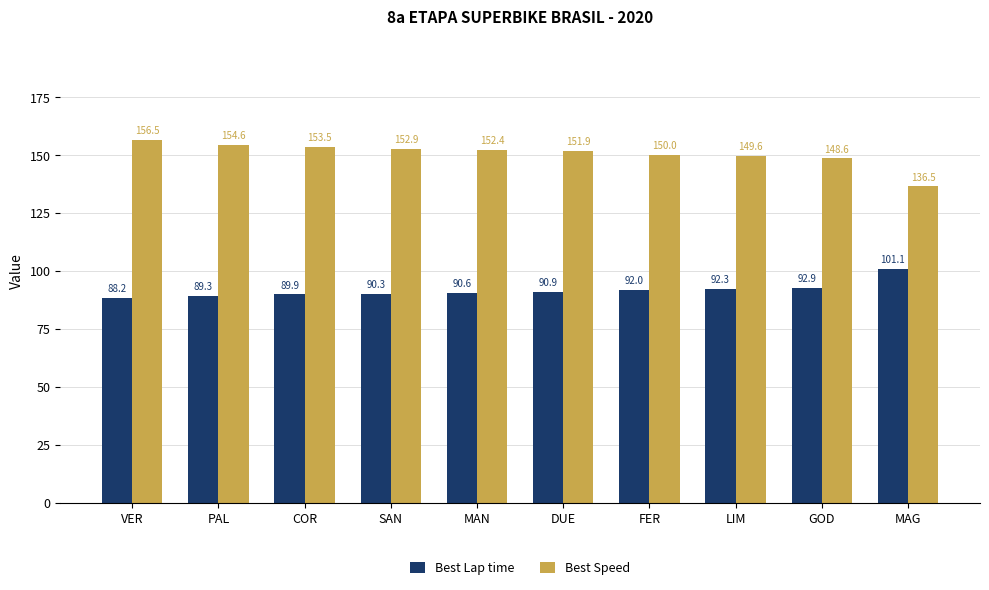

What is the difference between the maximum and minimum values in the Best Lap time series?

12.9